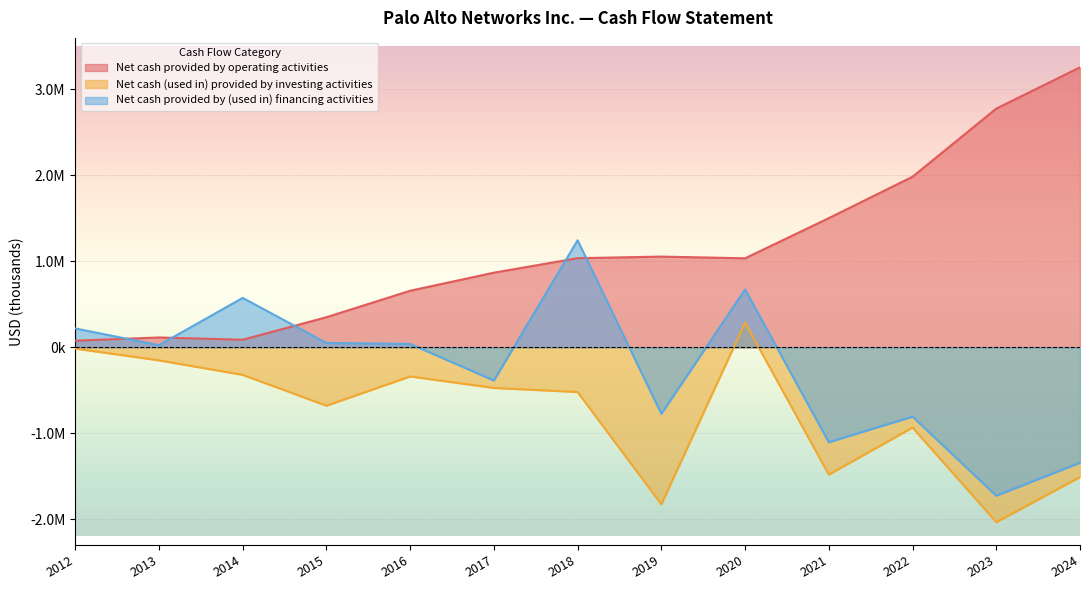

What is the spread (max minus min) of values at 2017?

1341100